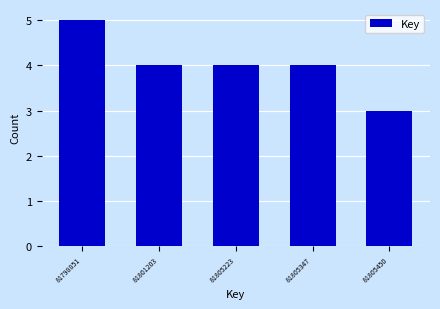

Reading left to right, what are all the values shown in this chart?

81798851=5	81801203=4	81805223=4	81805347=4	81805450=3